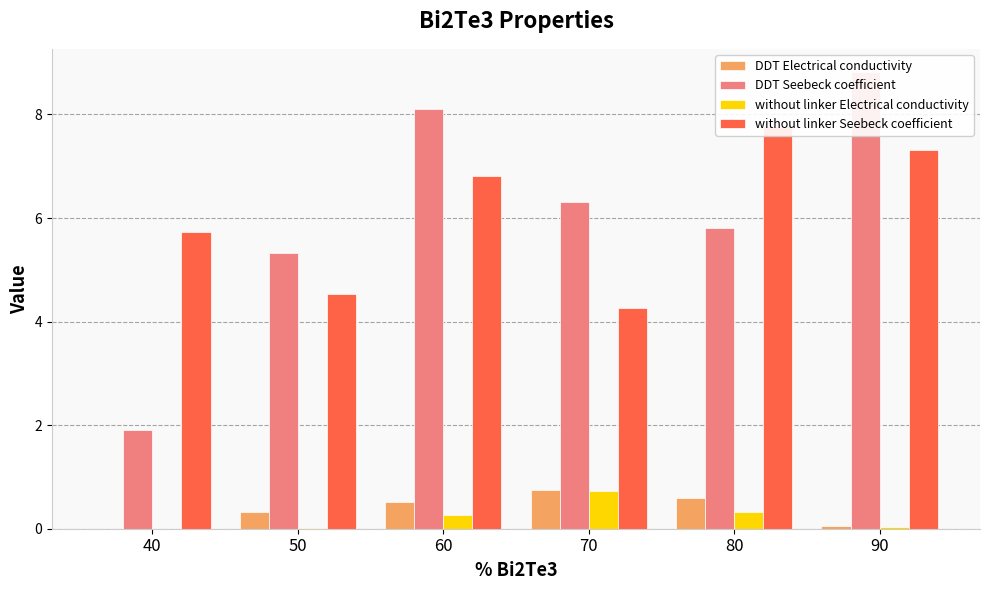

How many groups of bars are there?

6